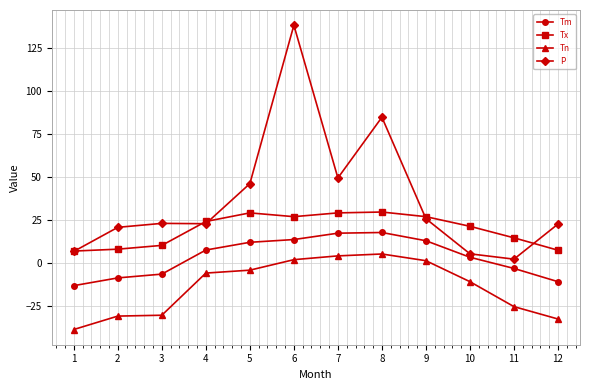

Which label corresponds to the smallest value in the chart?

1